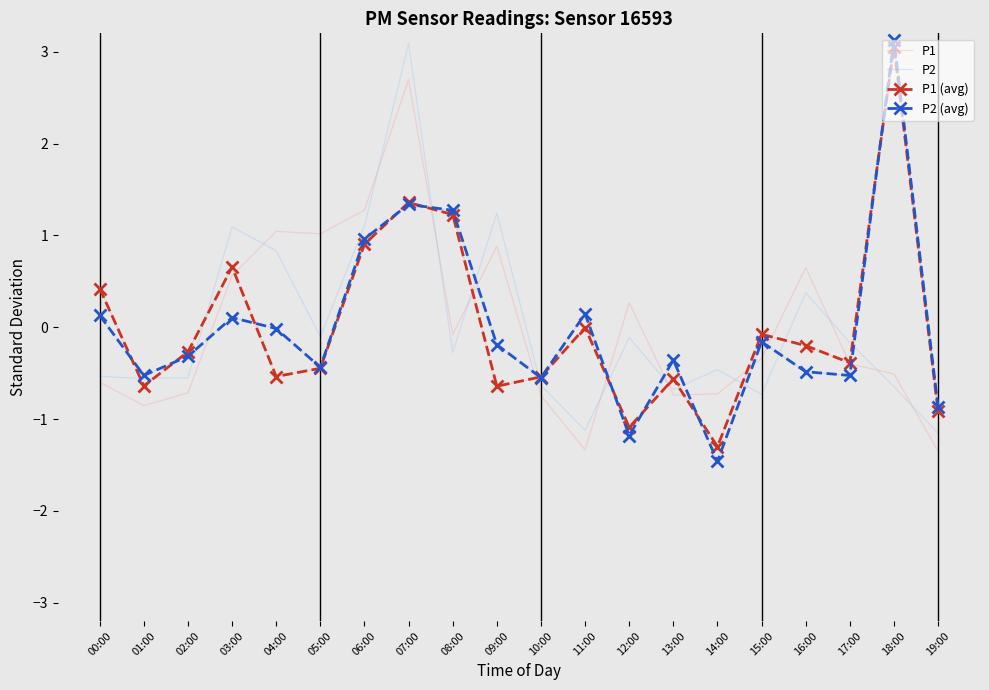

After their last crossing, which series has the higher values: P2 or P1?

P2